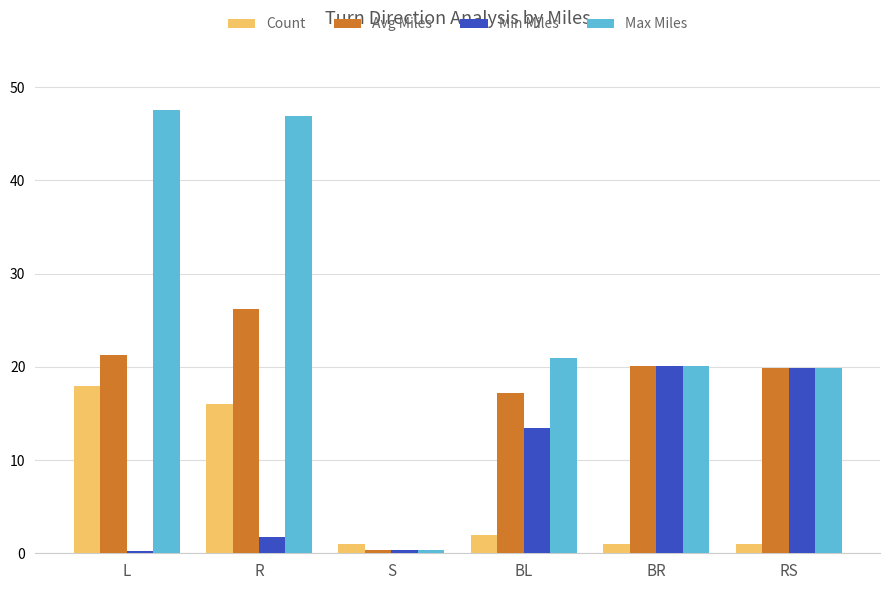

Which series has the largest total across all categories?

Max Miles